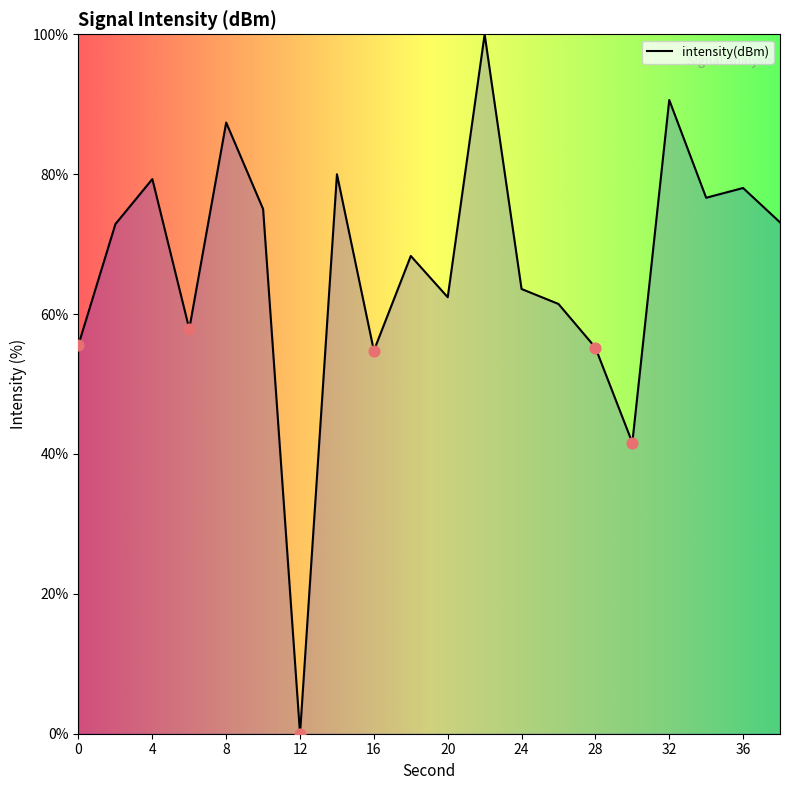

What is the difference between the maximum and minimum values?

100.0